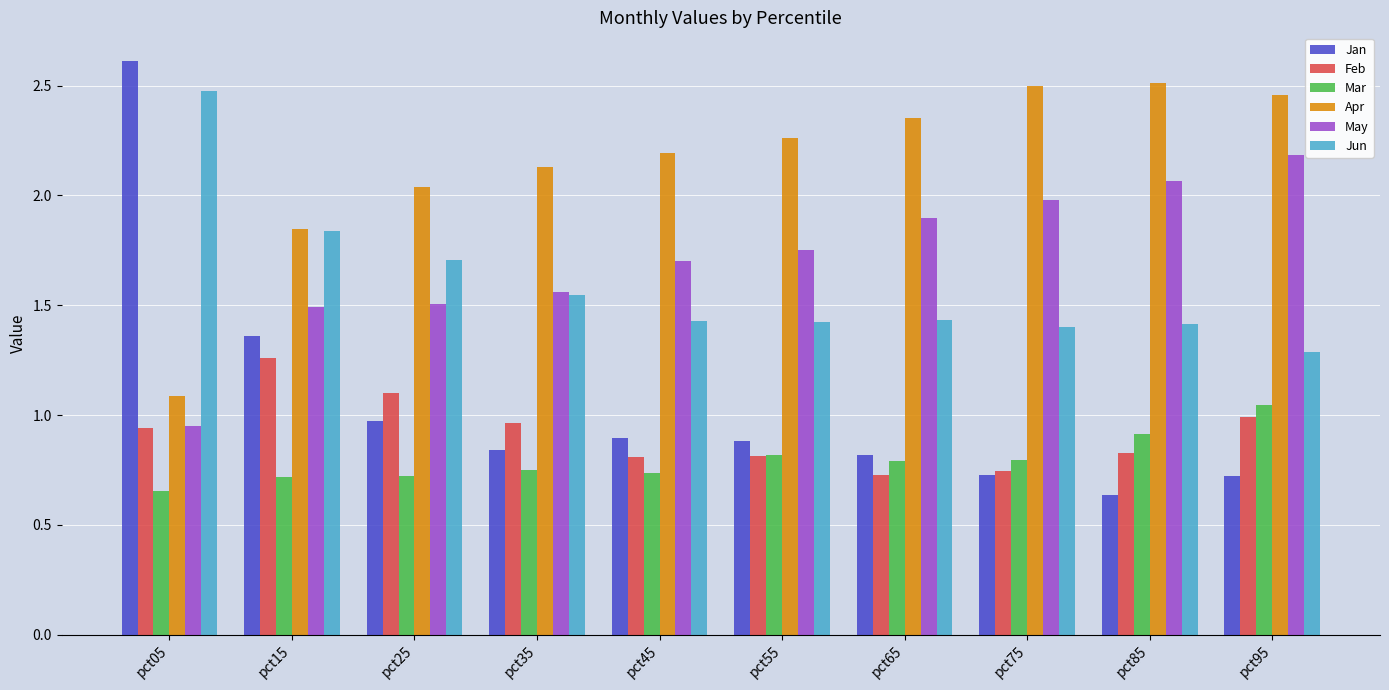

The value of Feb at pct25 is 1.1. True or false?

True